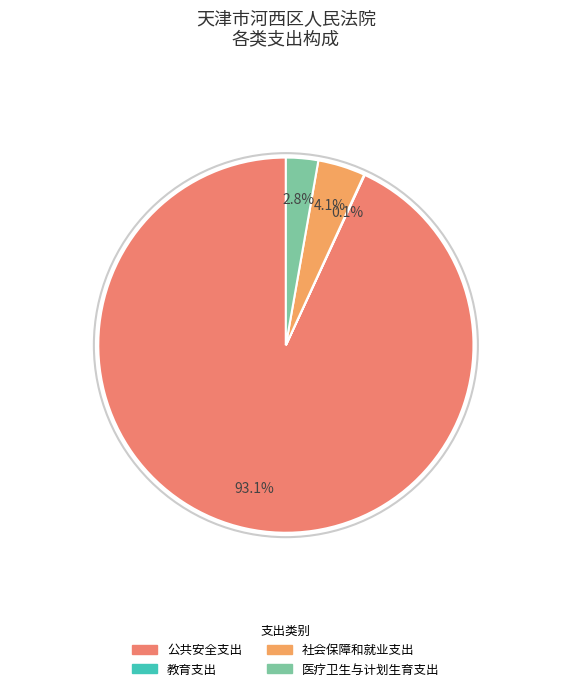

Approximately how many times larger is the value at 公共安全支出 compared to 社会保障和就业支出?

22.8